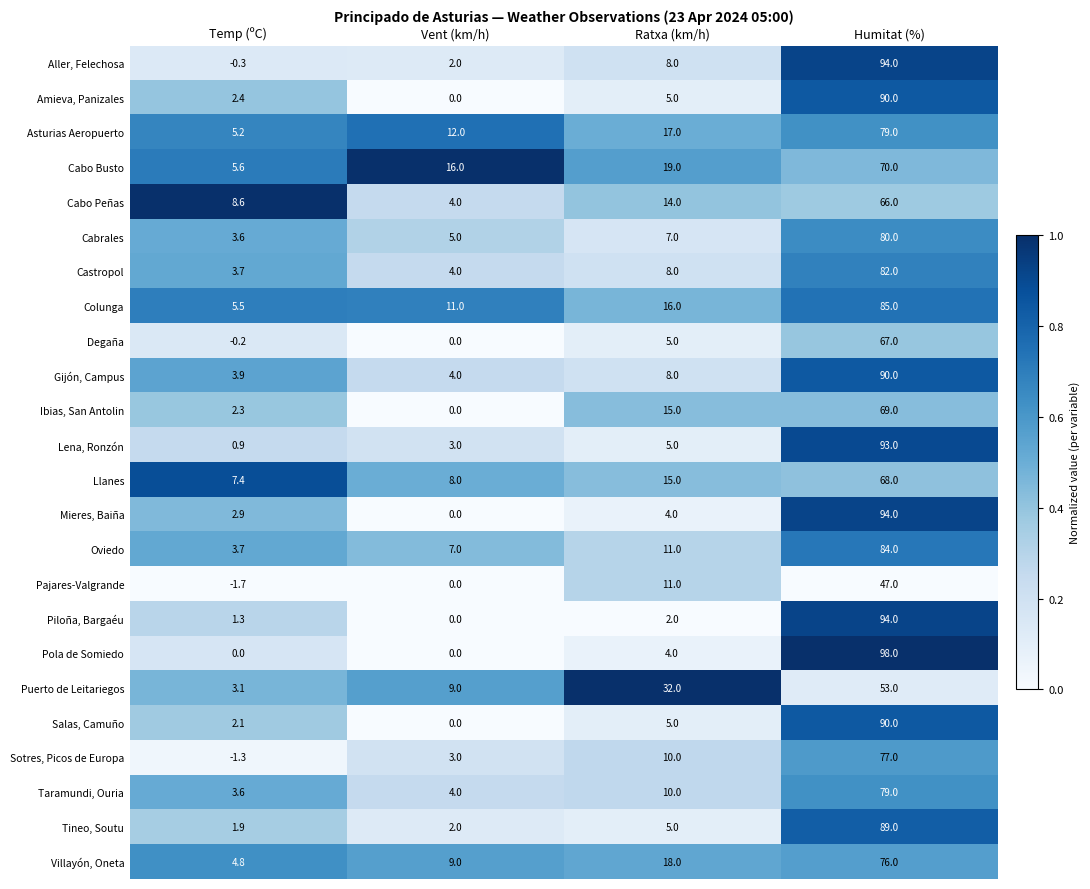

At which category is the sum across all series the highest?

Humitat (%)